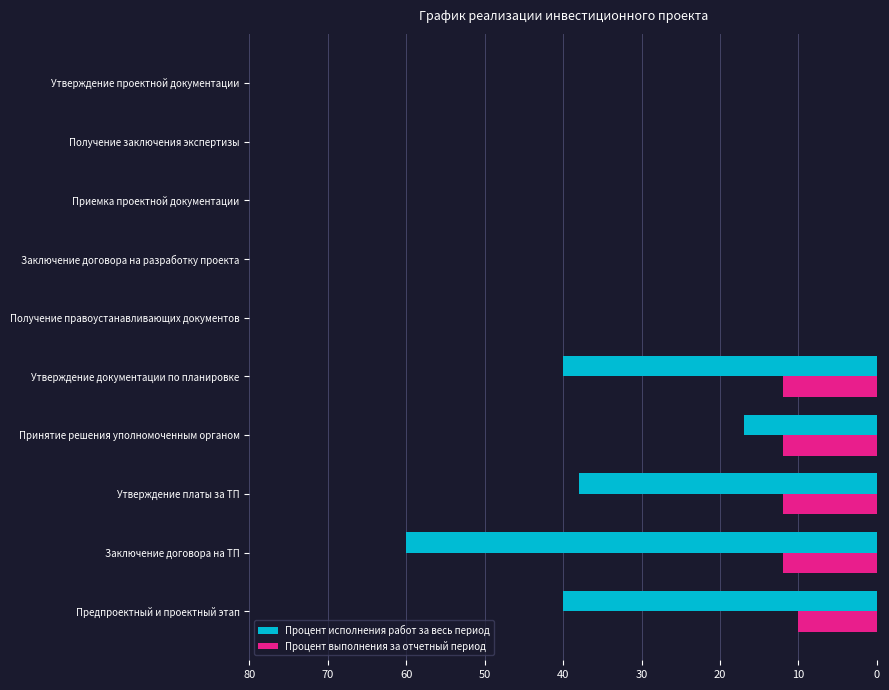

What is the total value across all series at Предпроектный и проектный этап?

50